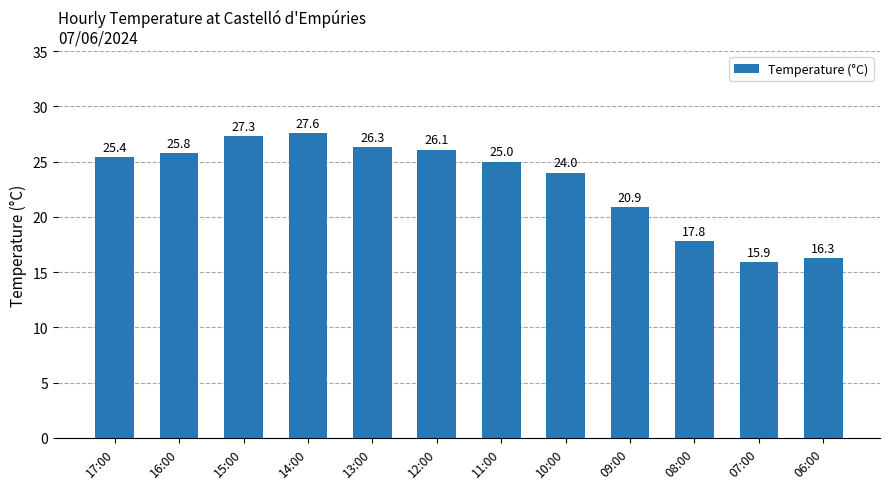

What is the smallest value displayed?

15.9